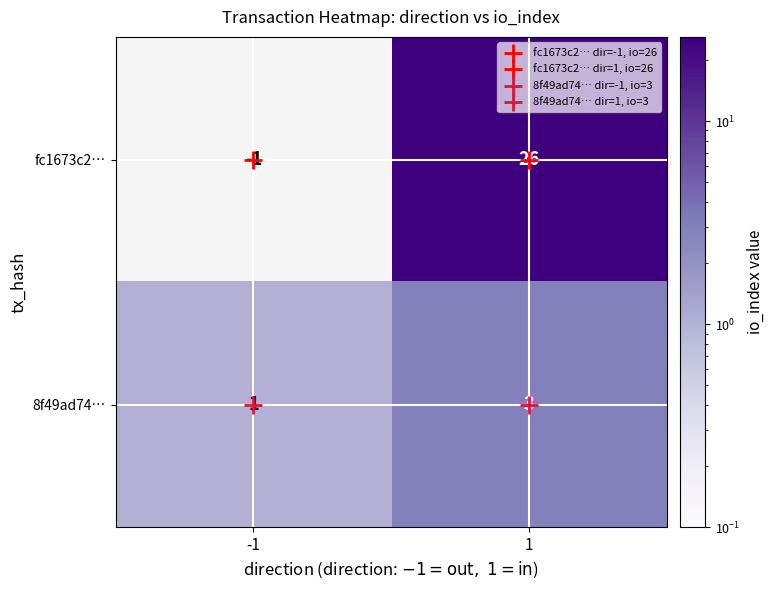

At which category is the sum across all series the highest?

1